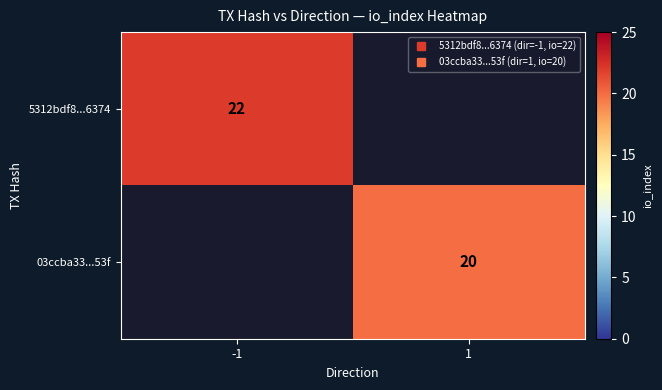

What is the difference between the maximum and minimum values in the 03ccba33...53f series?

20